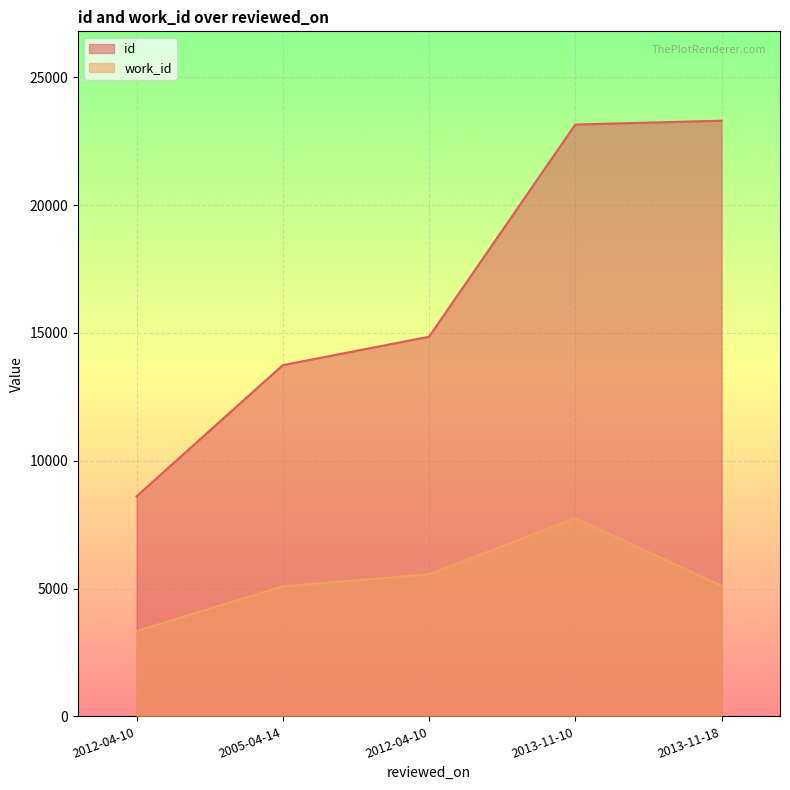

At which category does work_id reach its first local peak?

2013-11-10